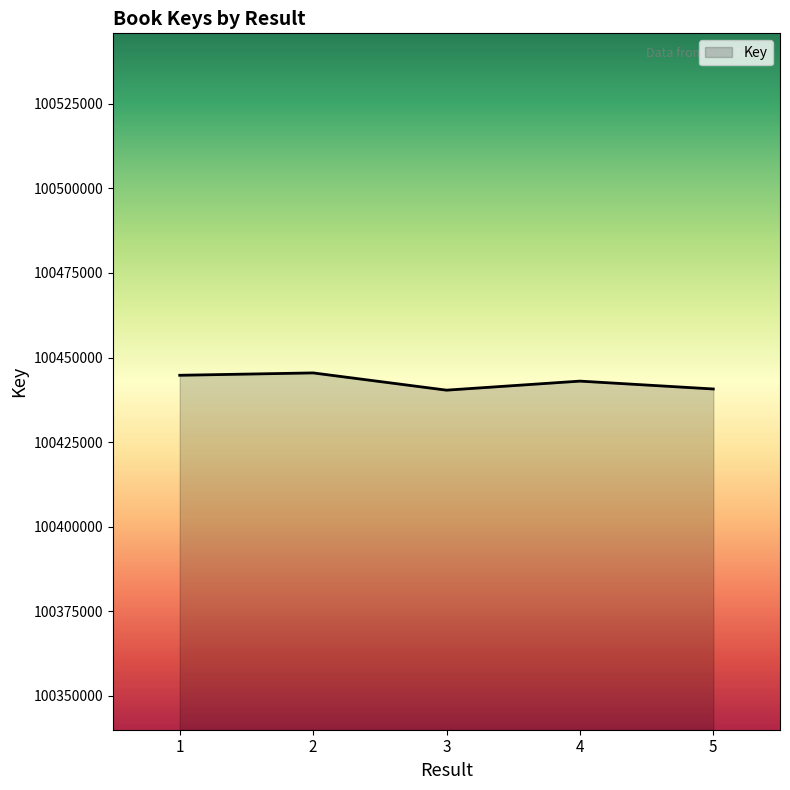

What is the ratio of the value at 5 to the value at 4?

1.0